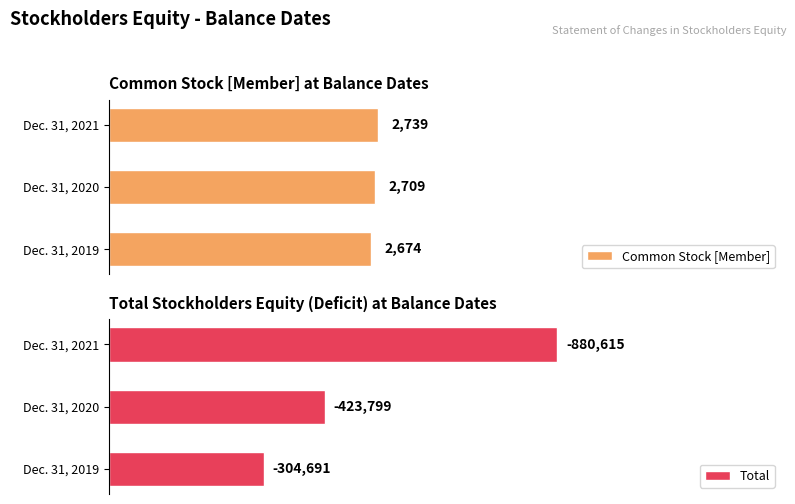

Which series has the largest range (max minus min)?

Total